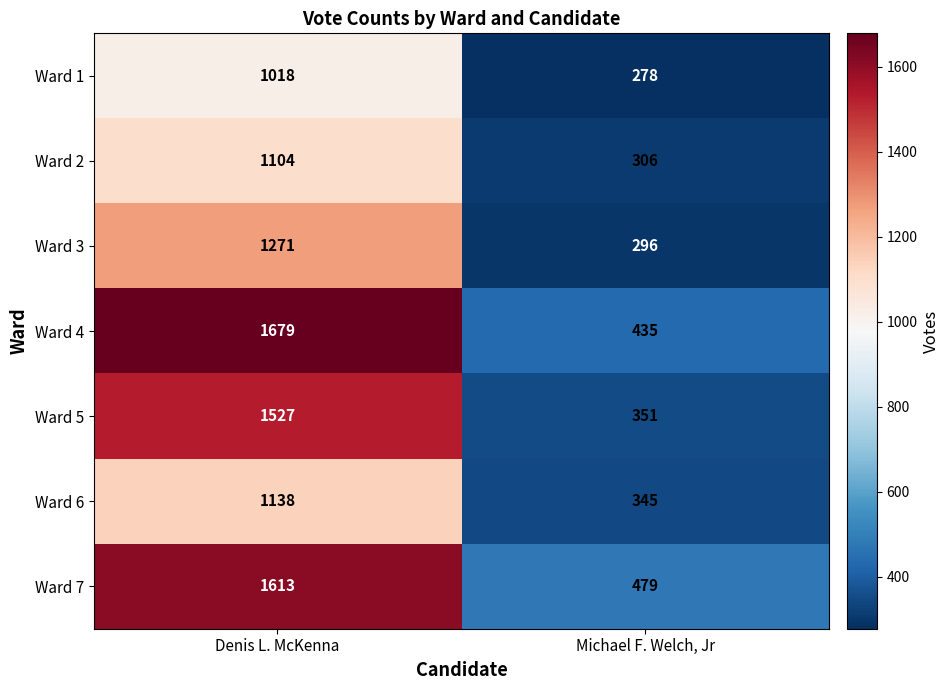

At how many categories does at least one series exceed 1423?

1